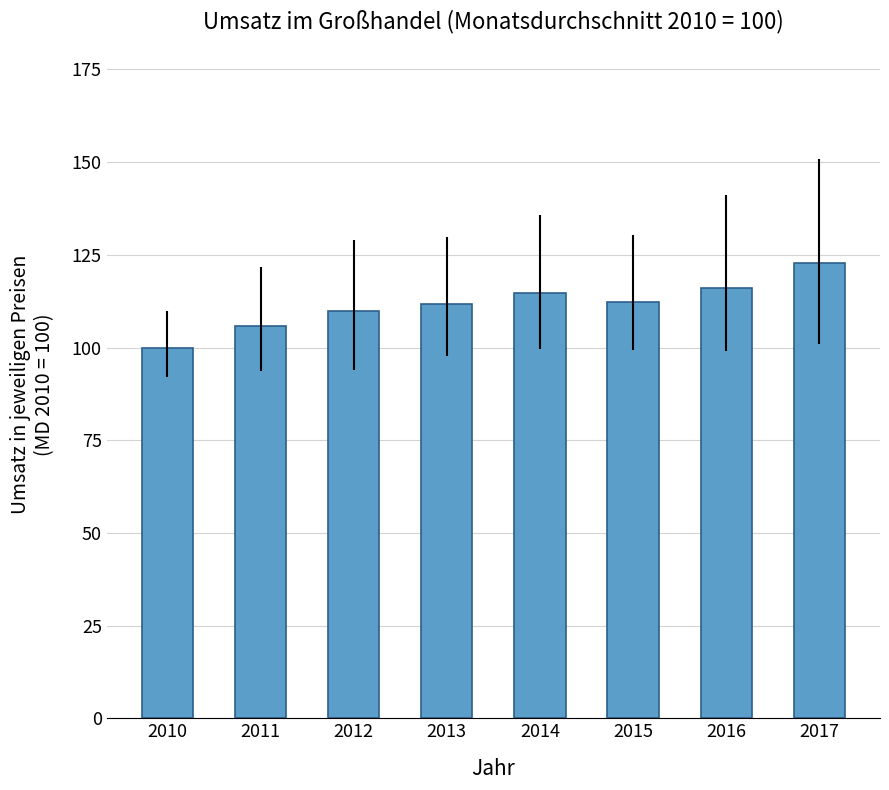

What is the smallest value displayed?

100.0